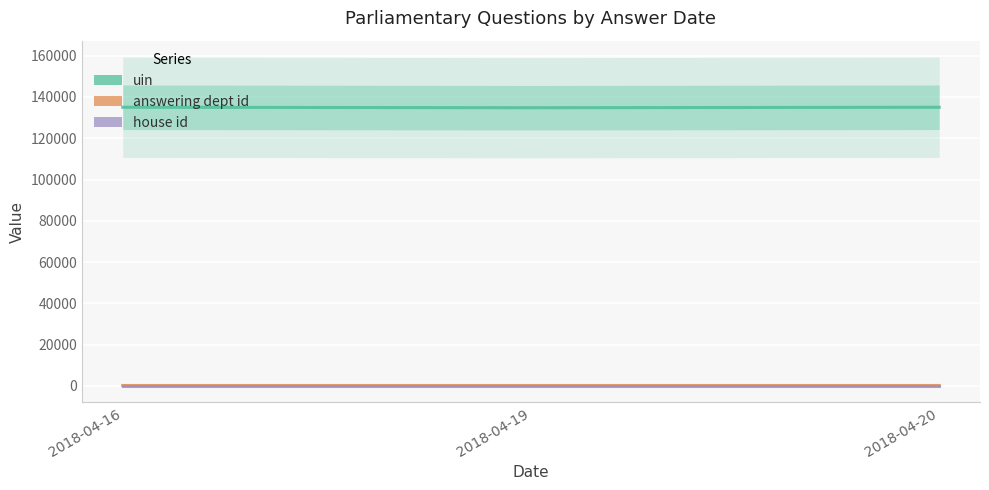

What is the sum of the answering dept id values at 2018-04-20 and 2018-04-16?

403